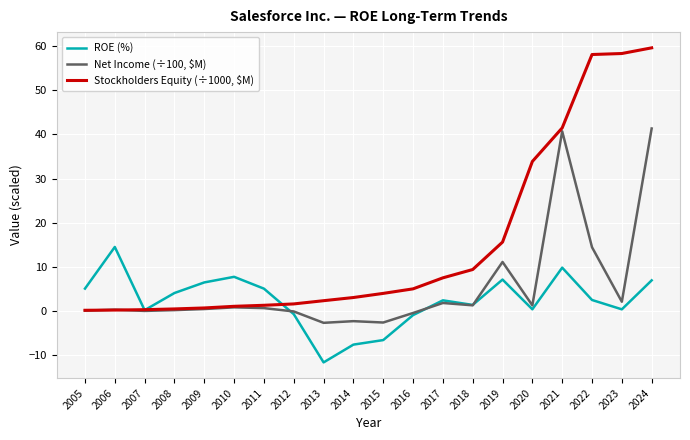

How many lines are shown in the chart?

3